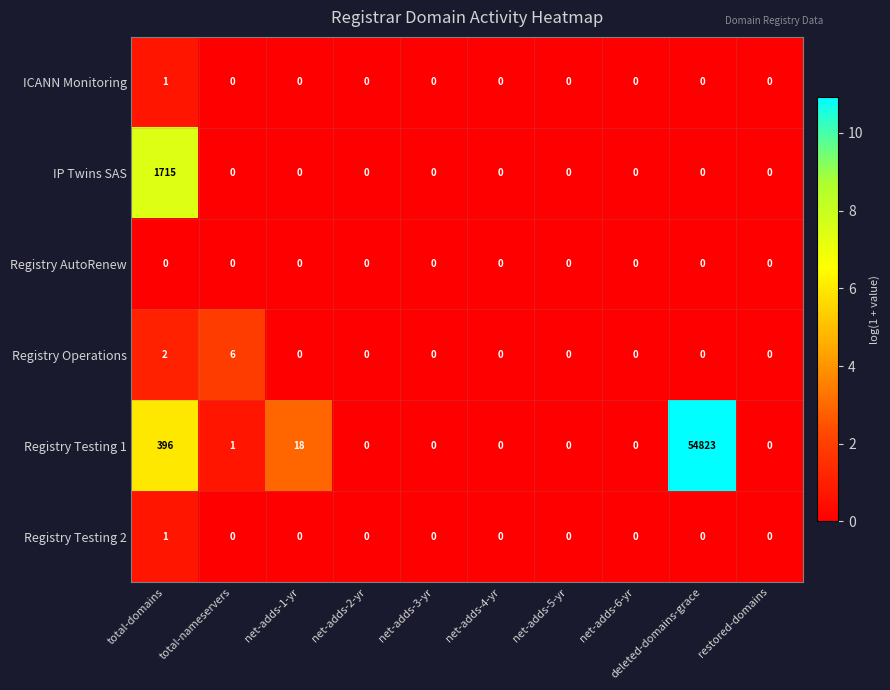

Which category has the highest value across all series?

deleted-domains-grace